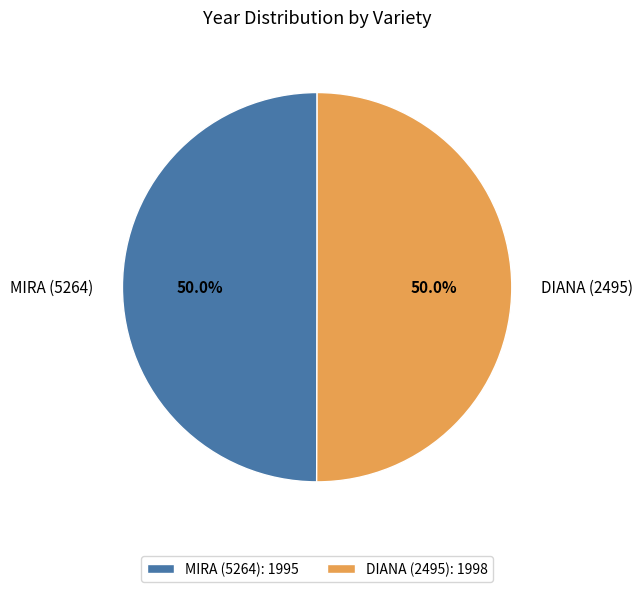

Do DIANA (2495) and MIRA (5264) together represent more than half of the pie?

Yes